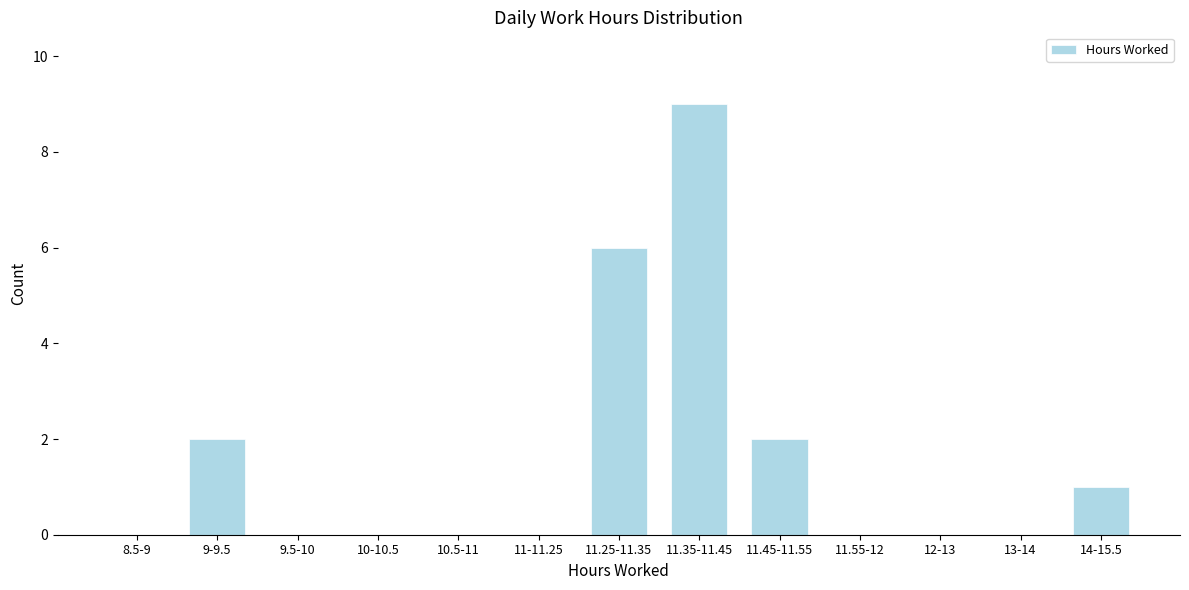

Reading left to right, list all the values displayed in this chart.

8.5-9=0	9-9.5=2	9.5-10=0	10-10.5=0	10.5-11=0	11-11.25=0	11.25-11.35=6	11.35-11.45=9	11.45-11.55=2	11.55-12=0	12-13=0	13-14=0	14-15.5=1